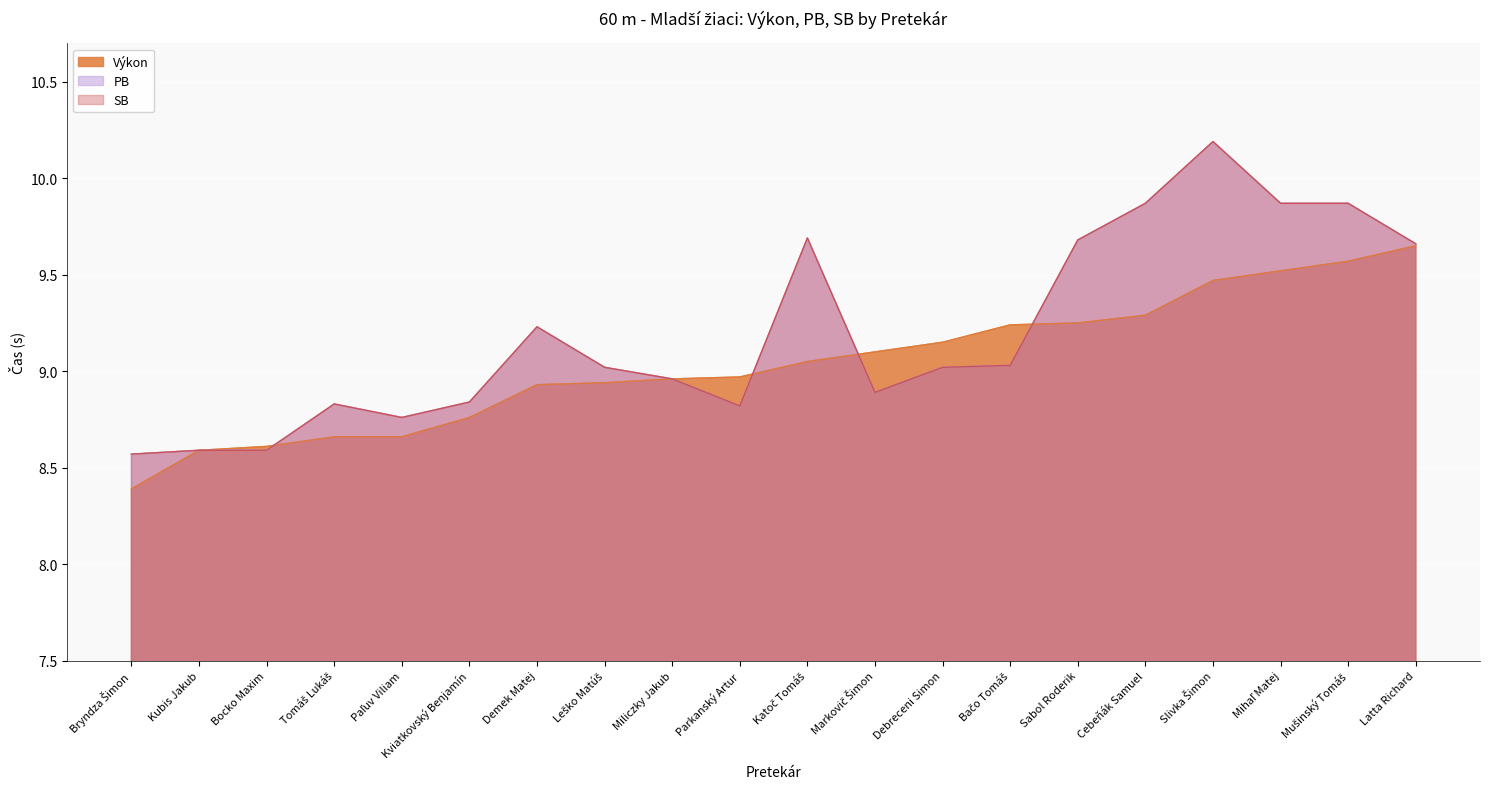

Does the chart display data point markers on the line(s)?

No